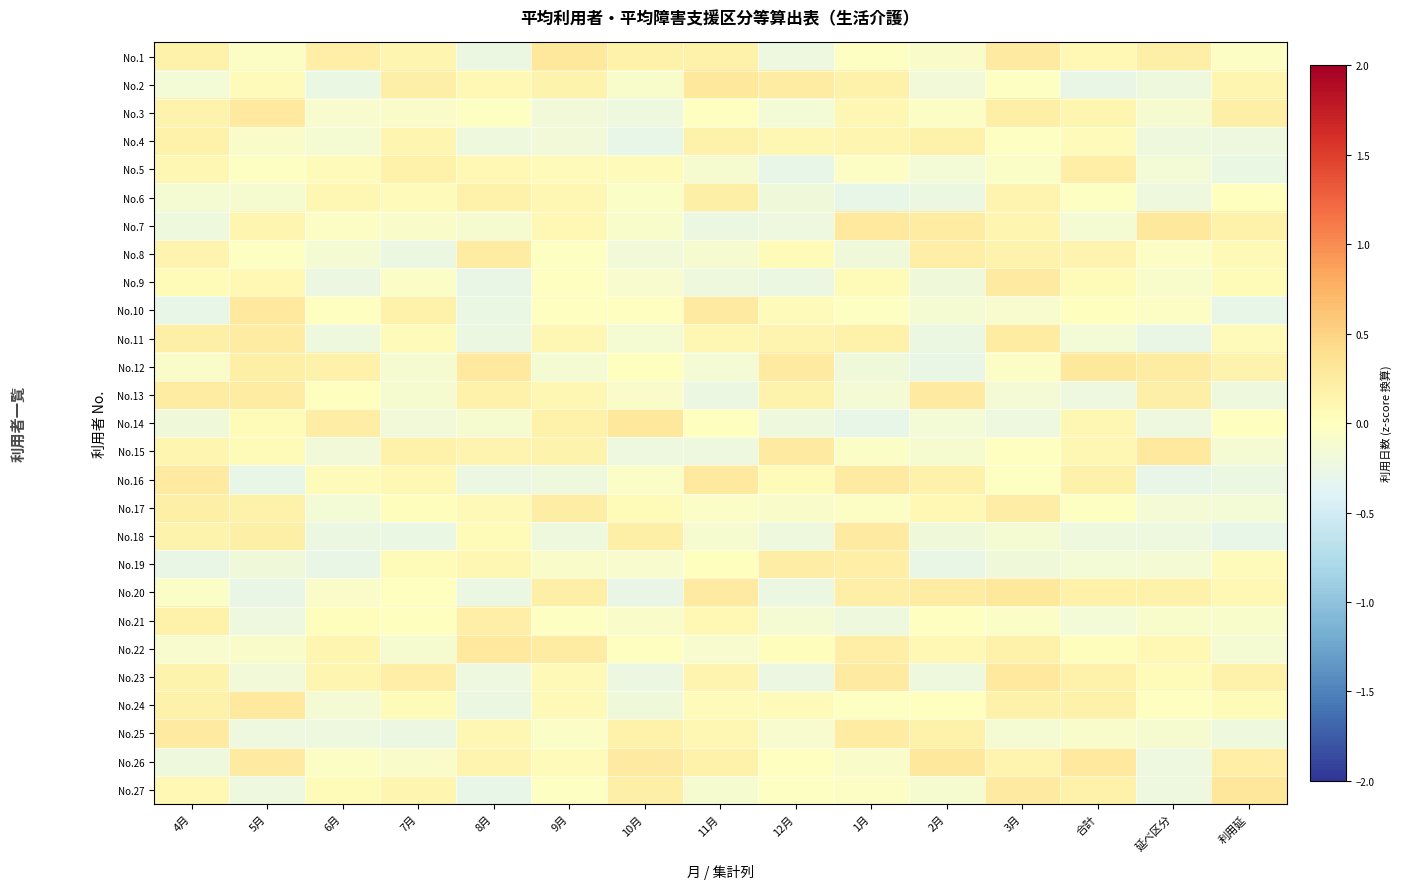

Reading left to right, transcribe all the data shown in this chart.

No.1: 4月=0.2	5月=-0.0	6月=0.2	7月=0.1	8月=-0.2	9月=0.3	10月=0.2	11月=0.2	12月=-0.2	1月=-0.0	2月=-0.1	3月=0.3	合計=0.1	延べ区分=0.2	利用延=-0.0
No.2: 4月=-0.2	5月=0.0	6月=-0.3	7月=0.2	8月=0.1	9月=0.2	10月=-0.1	11月=0.3	12月=0.2	1月=0.2	2月=-0.2	3月=-0.0	合計=-0.3	延べ区分=-0.2	利用延=0.1
No.3: 4月=0.1	5月=0.3	6月=-0.1	7月=-0.1	8月=-0.0	9月=-0.2	10月=-0.2	11月=-0.0	12月=-0.2	1月=0.1	2月=-0.0	3月=0.2	合計=0.1	延べ区分=-0.1	利用延=0.2
No.4: 4月=0.2	5月=-0.1	6月=-0.1	7月=0.1	8月=-0.2	9月=-0.2	10月=-0.3	11月=0.2	12月=0.1	1月=0.1	2月=0.2	3月=-0.0	合計=0.0	延べ区分=-0.2	利用延=-0.2
No.5: 4月=0.1	5月=-0.0	6月=0.0	7月=0.2	8月=0.1	9月=0.0	10月=0.0	11月=-0.1	12月=-0.3	1月=-0.0	2月=-0.2	3月=-0.1	合計=0.2	延べ区分=-0.2	利用延=-0.3
No.6: 4月=-0.1	5月=-0.1	6月=0.1	7月=0.0	8月=0.2	9月=0.1	10月=-0.1	11月=0.2	12月=-0.2	1月=-0.3	2月=-0.2	3月=0.1	合計=-0.0	延べ区分=-0.2	利用延=0.0
No.7: 4月=-0.2	5月=0.1	6月=-0.0	7月=-0.1	8月=-0.1	9月=0.1	10月=-0.1	11月=-0.2	12月=-0.2	1月=0.3	2月=0.2	3月=0.1	合計=-0.1	延べ区分=0.3	利用延=0.2
No.8: 4月=0.1	5月=-0.0	6月=-0.1	7月=-0.2	8月=0.2	9月=-0.0	10月=-0.2	11月=-0.1	12月=0.0	1月=-0.2	2月=0.2	3月=0.2	合計=0.1	延べ区分=-0.0	利用延=0.1
No.9: 4月=0.1	5月=0.1	6月=-0.2	7月=-0.1	8月=-0.3	9月=-0.0	10月=-0.1	11月=-0.2	12月=-0.2	1月=0.1	2月=-0.2	3月=0.3	合計=0.0	延べ区分=-0.1	利用延=0.1
No.10: 4月=-0.3	5月=0.3	6月=-0.0	7月=0.2	8月=-0.3	9月=-0.0	10月=-0.0	11月=0.3	12月=0.0	1月=-0.0	2月=-0.1	3月=-0.1	合計=0.0	延べ区分=-0.0	利用延=-0.3
No.11: 4月=0.2	5月=0.2	6月=-0.2	7月=0.0	8月=-0.2	9月=0.1	10月=-0.1	11月=0.1	12月=0.1	1月=0.2	2月=-0.2	3月=0.2	合計=-0.2	延べ区分=-0.3	利用延=0.0
No.12: 4月=-0.1	5月=0.2	6月=0.2	7月=-0.1	8月=0.3	9月=-0.1	10月=0.0	11月=-0.1	12月=0.3	1月=-0.2	2月=-0.3	3月=-0.0	合計=0.3	延べ区分=0.2	利用延=0.1
No.13: 4月=0.2	5月=0.2	6月=0.0	7月=-0.1	8月=0.2	9月=0.1	10月=-0.1	11月=-0.2	12月=0.1	1月=-0.1	2月=0.3	3月=-0.2	合計=-0.2	延べ区分=0.2	利用延=-0.2
No.14: 4月=-0.2	5月=0.1	6月=0.2	7月=-0.2	8月=-0.1	9月=0.2	10月=0.3	11月=0.0	12月=-0.2	1月=-0.3	2月=-0.2	3月=-0.2	合計=0.1	延べ区分=-0.2	利用延=0.0
No.15: 4月=0.1	5月=0.0	6月=-0.2	7月=0.2	8月=0.1	9月=0.1	10月=-0.2	11月=-0.2	12月=0.3	1月=-0.1	2月=-0.1	3月=-0.0	合計=0.1	延べ区分=0.3	利用延=-0.1
No.16: 4月=0.3	5月=-0.3	6月=0.0	7月=0.1	8月=-0.2	9月=-0.2	10月=-0.0	11月=0.3	12月=0.1	1月=0.3	2月=0.2	3月=-0.0	合計=0.2	延べ区分=-0.3	利用延=-0.2
No.17: 4月=0.2	5月=0.2	6月=-0.2	7月=0.0	8月=0.1	9月=0.2	10月=0.1	11月=-0.1	12月=-0.1	1月=-0.0	2月=0.1	3月=0.2	合計=-0.0	延べ区分=-0.2	利用延=-0.2
No.18: 4月=0.1	5月=0.2	6月=-0.2	7月=-0.3	8月=0.1	9月=-0.2	10月=0.2	11月=-0.1	12月=-0.2	1月=0.3	2月=-0.2	3月=-0.1	合計=-0.2	延べ区分=-0.2	利用延=-0.3
No.19: 4月=-0.3	5月=-0.2	6月=-0.3	7月=0.1	8月=0.1	9月=-0.1	10月=-0.1	11月=0.0	12月=0.2	1月=0.2	2月=-0.3	3月=-0.2	合計=-0.2	延べ区分=-0.2	利用延=0.0
No.20: 4月=-0.1	5月=-0.3	6月=-0.1	7月=0.0	8月=-0.2	9月=0.2	10月=-0.3	11月=0.3	12月=-0.2	1月=0.2	2月=0.2	3月=0.3	合計=0.2	延べ区分=0.2	利用延=0.1
No.21: 4月=0.2	5月=-0.2	6月=0.0	7月=0.0	8月=0.2	9月=-0.0	10月=-0.1	11月=0.1	12月=-0.1	1月=-0.2	2月=-0.0	3月=-0.0	合計=-0.2	延べ区分=-0.1	利用延=-0.1
No.22: 4月=-0.1	5月=-0.1	6月=0.1	7月=-0.1	8月=0.3	9月=0.2	10月=-0.0	11月=-0.1	12月=0.0	1月=0.2	2月=0.1	3月=0.2	合計=0.0	延べ区分=0.1	利用延=-0.1
No.23: 4月=0.1	5月=-0.2	6月=0.1	7月=0.2	8月=-0.2	9月=0.1	10月=-0.2	11月=0.1	12月=-0.2	1月=0.3	2月=-0.2	3月=0.3	合計=0.2	延べ区分=0.1	利用延=0.2
No.24: 4月=0.2	5月=0.3	6月=-0.1	7月=0.1	8月=-0.2	9月=0.1	10月=-0.2	11月=0.0	12月=0.0	1月=-0.0	2月=0.0	3月=0.2	合計=0.2	延べ区分=-0.0	利用延=0.1
No.25: 4月=0.3	5月=-0.2	6月=-0.2	7月=-0.2	8月=0.1	9月=-0.0	10月=0.2	11月=0.1	12月=-0.1	1月=0.2	2月=0.2	3月=-0.1	合計=-0.1	延べ区分=-0.1	利用延=-0.2
No.26: 4月=-0.2	5月=0.3	6月=-0.0	7月=-0.1	8月=0.1	9月=0.0	10月=0.3	11月=0.2	12月=-0.0	1月=-0.1	2月=0.3	3月=0.1	合計=0.3	延べ区分=-0.2	利用延=0.2
No.27: 4月=0.1	5月=-0.2	6月=0.1	7月=0.1	8月=-0.3	9月=-0.0	10月=0.2	11月=-0.1	12月=-0.0	1月=-0.0	2月=-0.1	3月=0.3	合計=0.2	延べ区分=-0.2	利用延=0.3